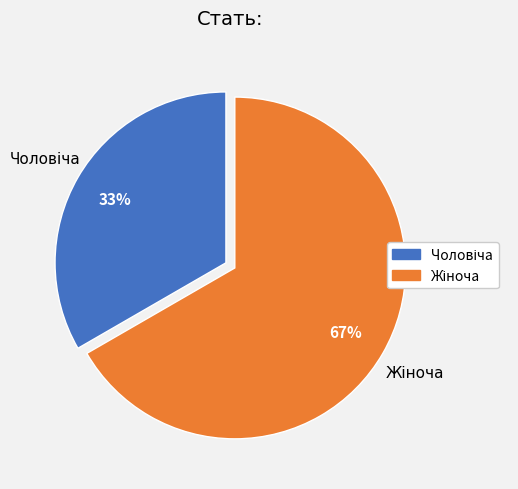

Is there a majority slice in this chart?

Yes